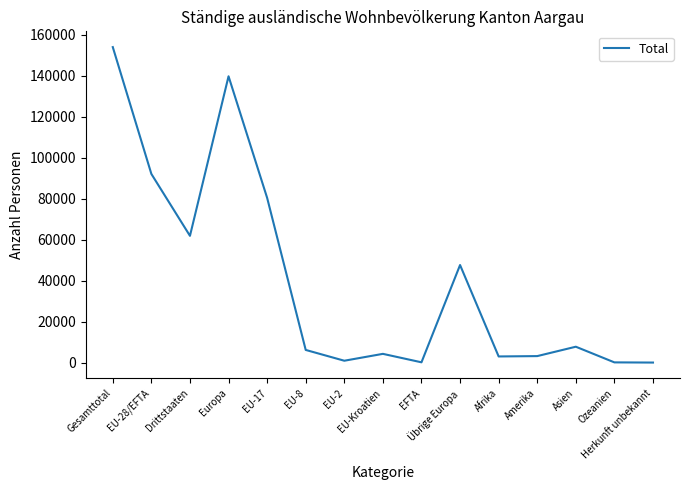

What is the greatest value displayed?

153929